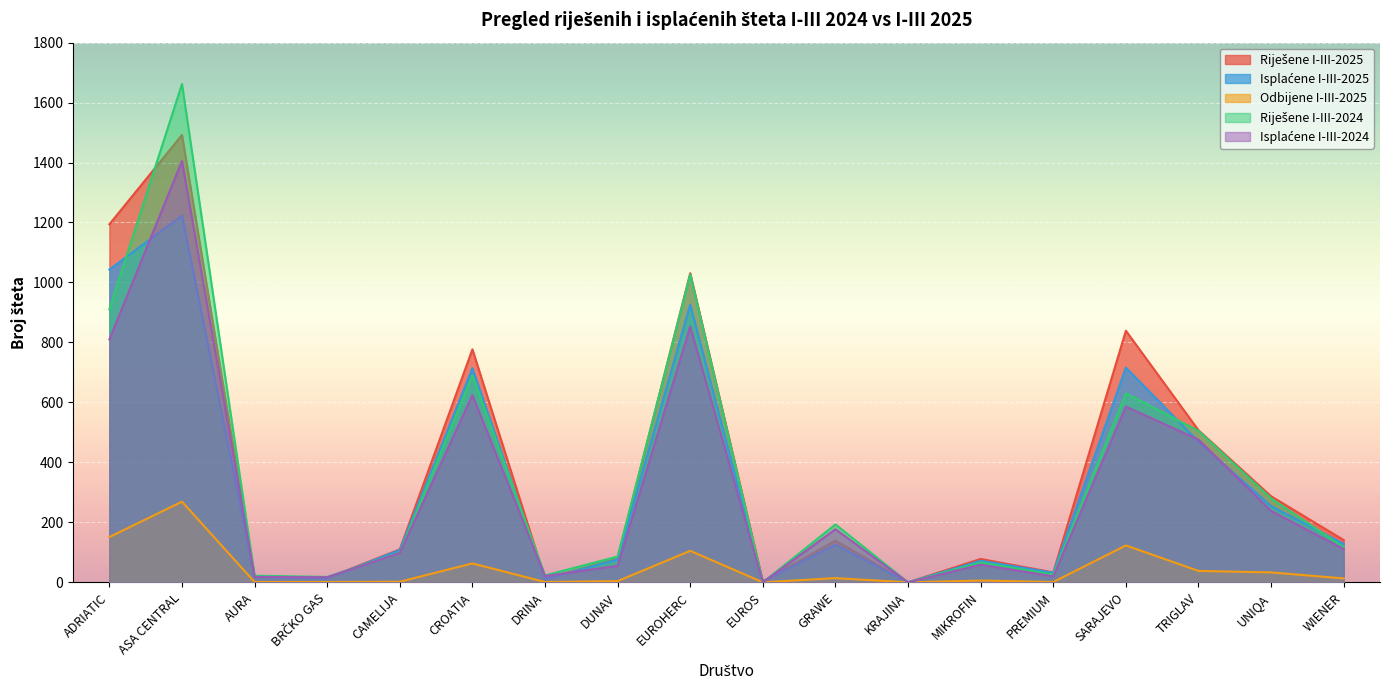

At which category does Isplaćene I-III-2025 reach its first local valley?

BRČKO GAS